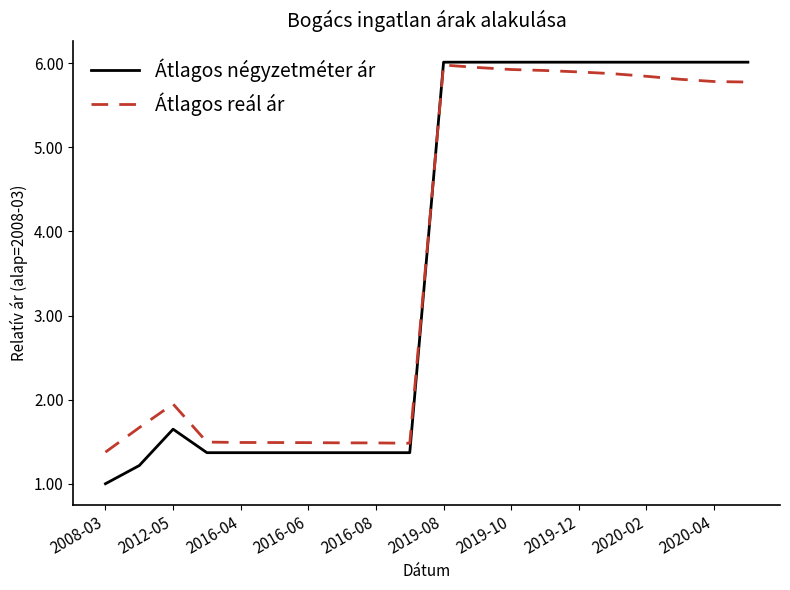

How many lines are shown in the chart?

2